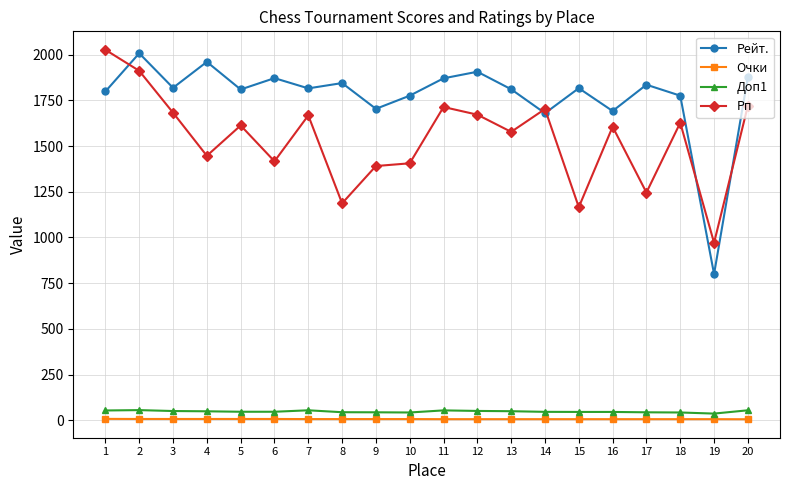

How many interior local peaks does the Рейт. series have?

7